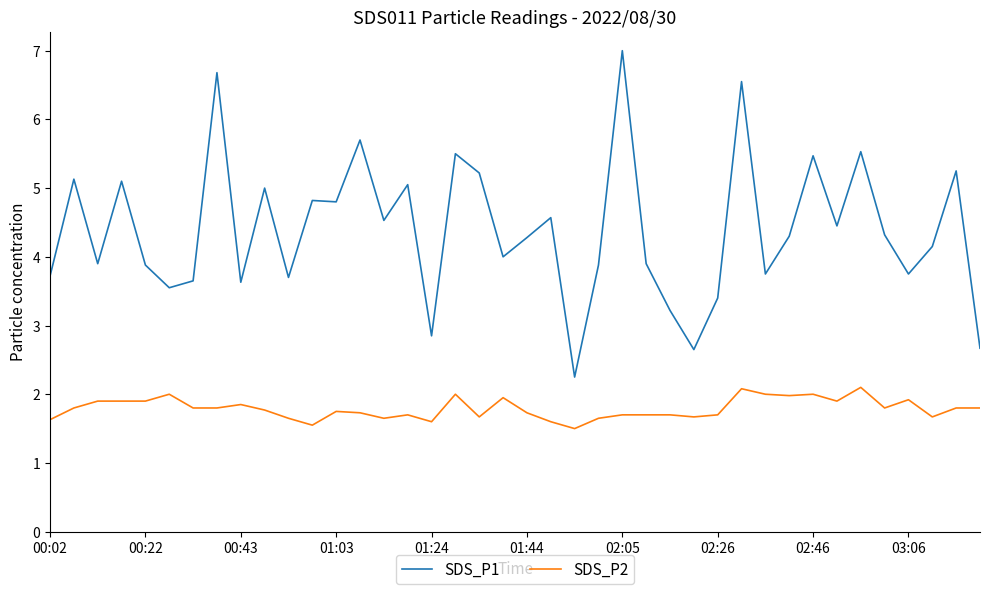

List the series in order of their peak value, highest first.

SDS_P1, SDS_P2